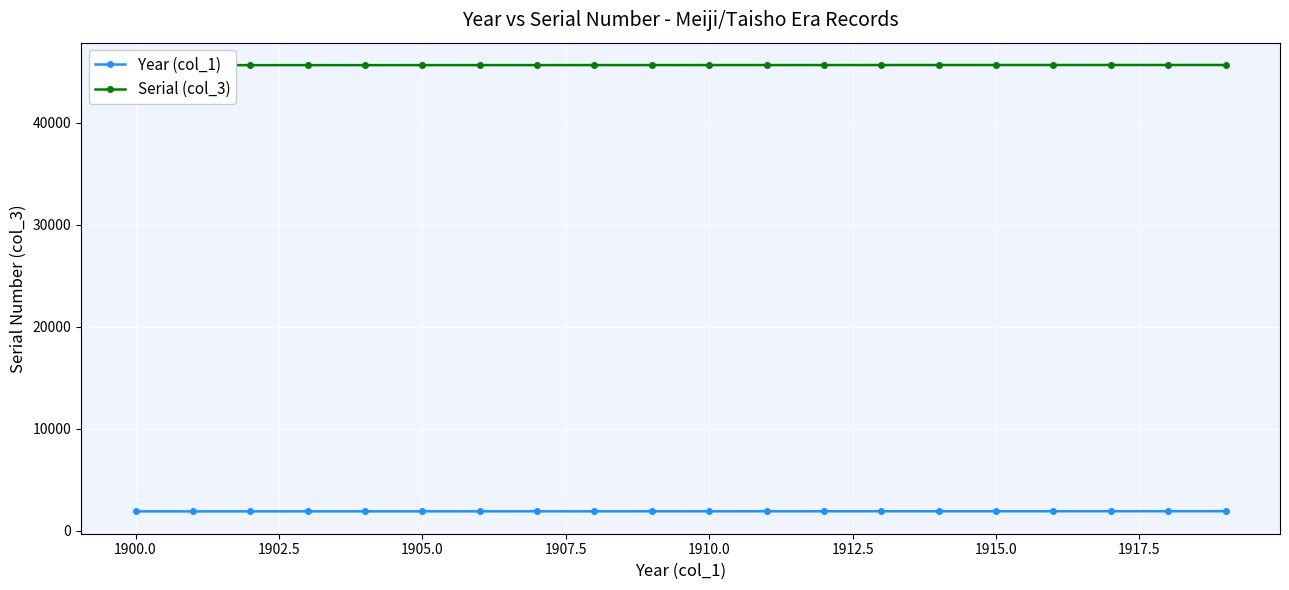

What is the highest value of the Year (col_1) series?

1919